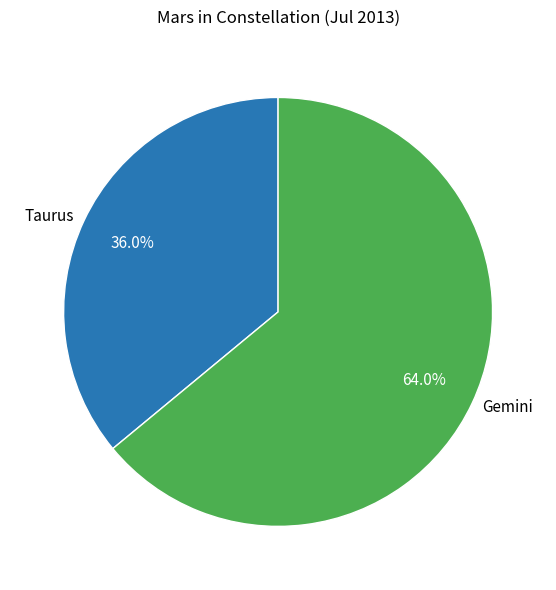

What is the smallest slice in the pie chart?

Taurus